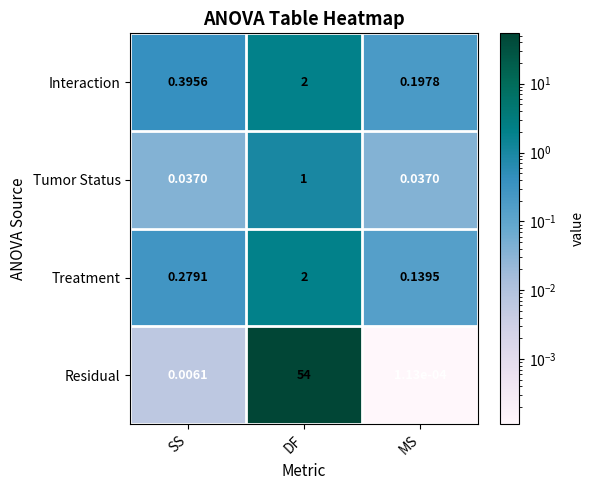

Which series has the widest spread of values?

Residual